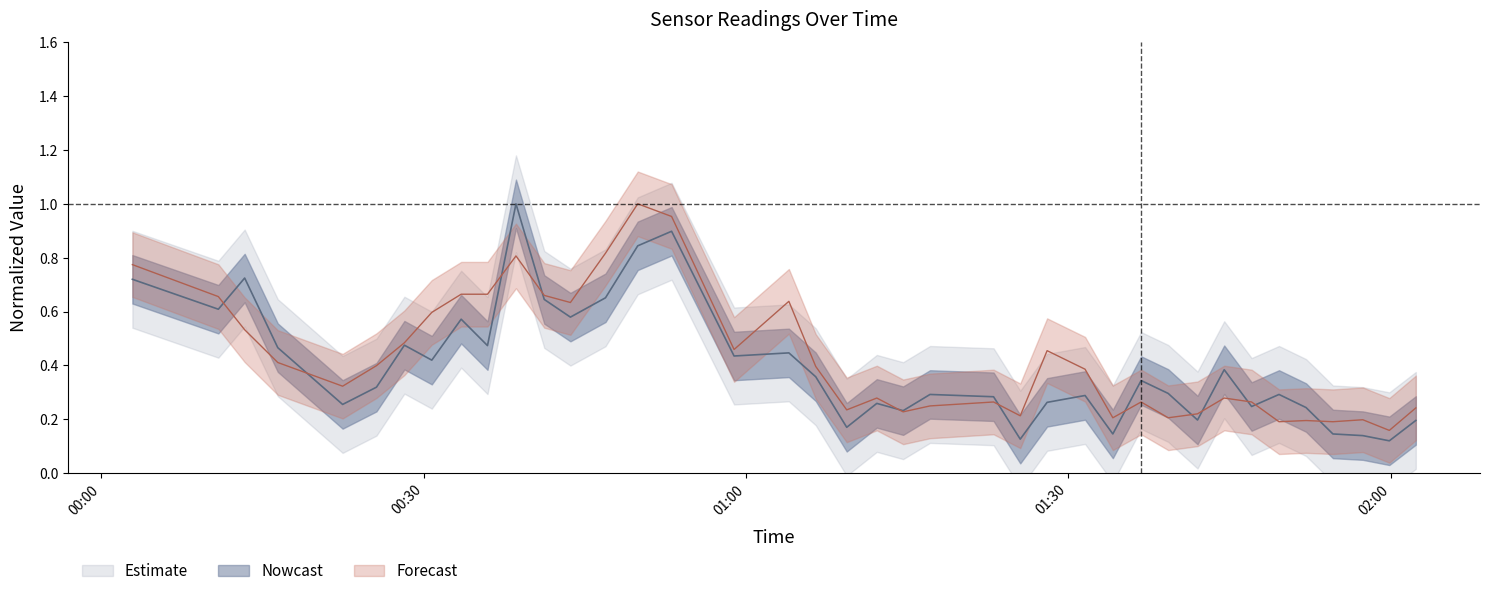

How many intersections are there between SDS_P1 and SDS_P2?

12